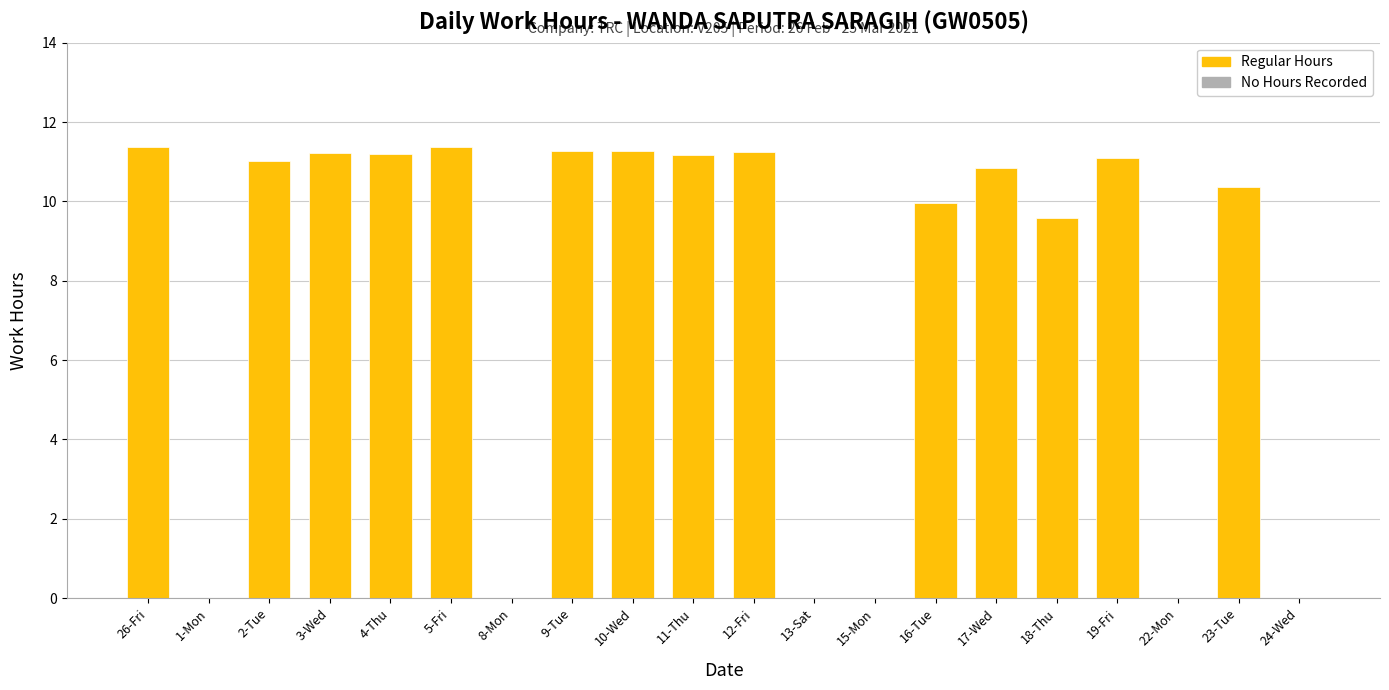

Is it true that the value at 26-Fri is 11.4?

True